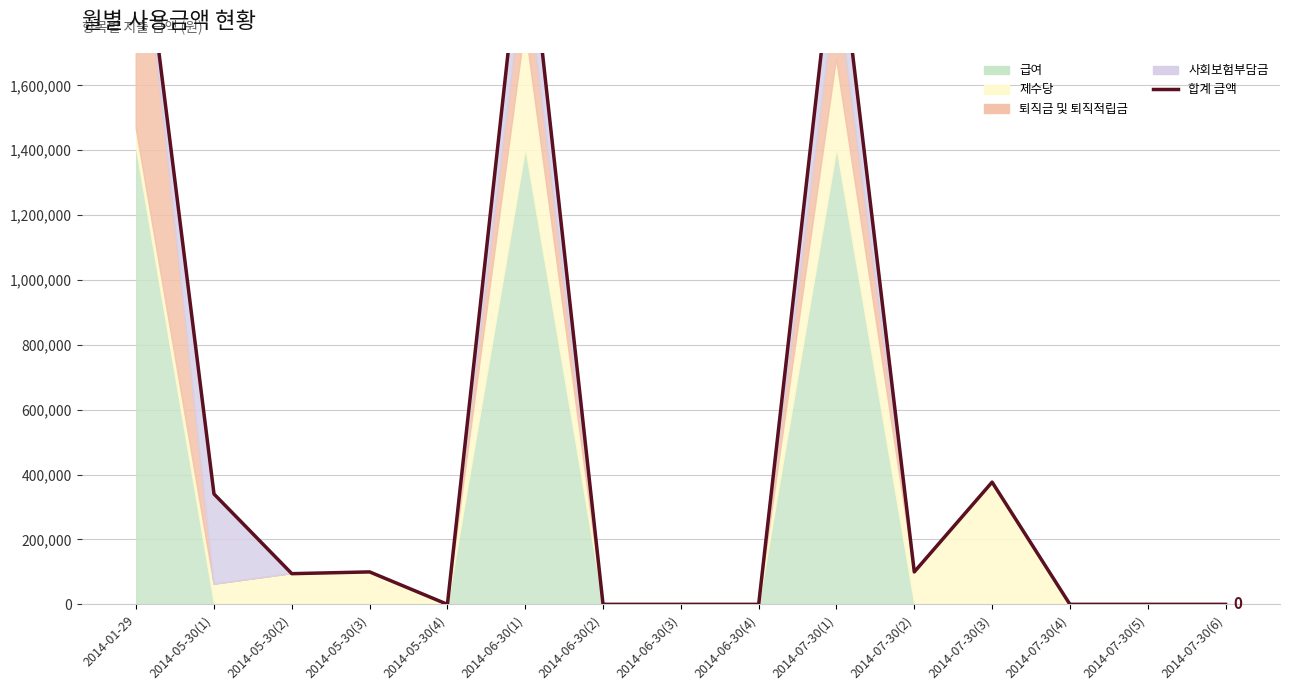

Where is the first local minimum?

2014-05-30(2)